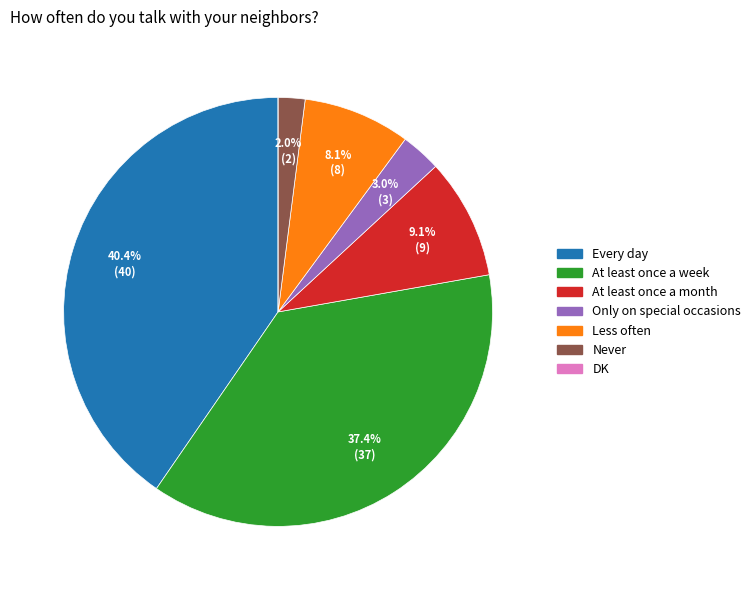

To the nearest percent, what is the average slice percentage?

14%